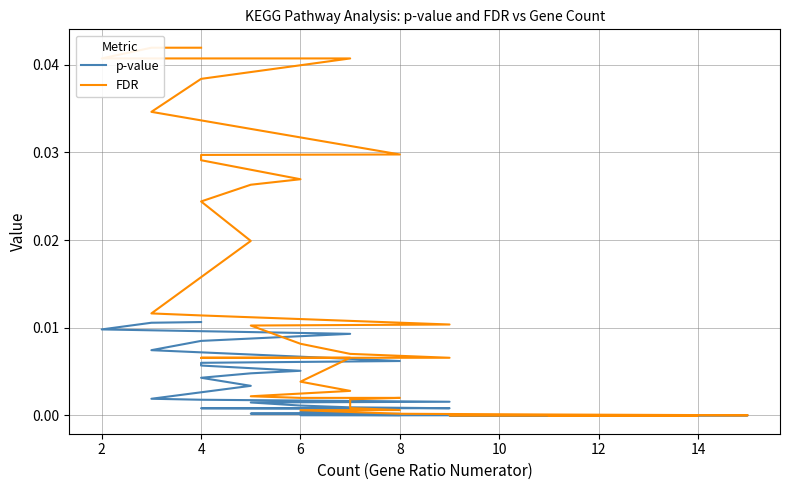

Which has a higher value, 28 or 14?

28